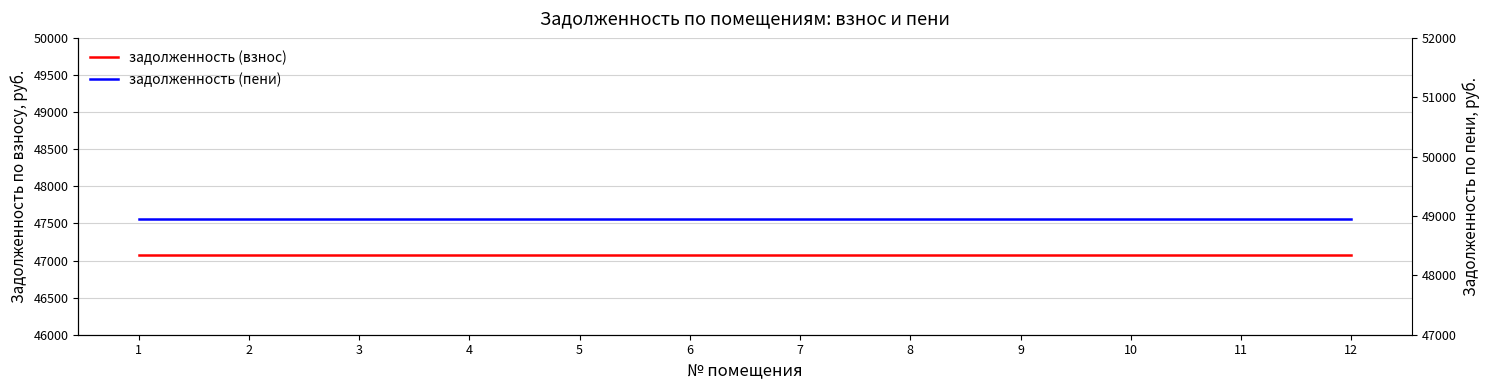

Which series has the widest spread of values?

задолженность (взнос)